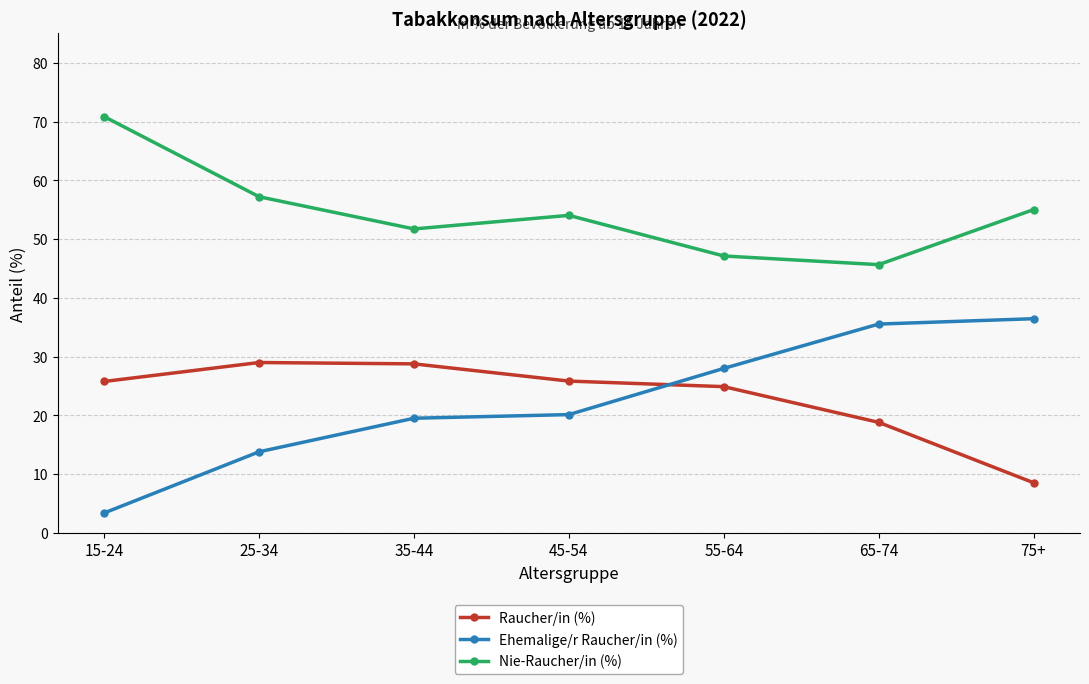

How many lines are shown in the chart?

3